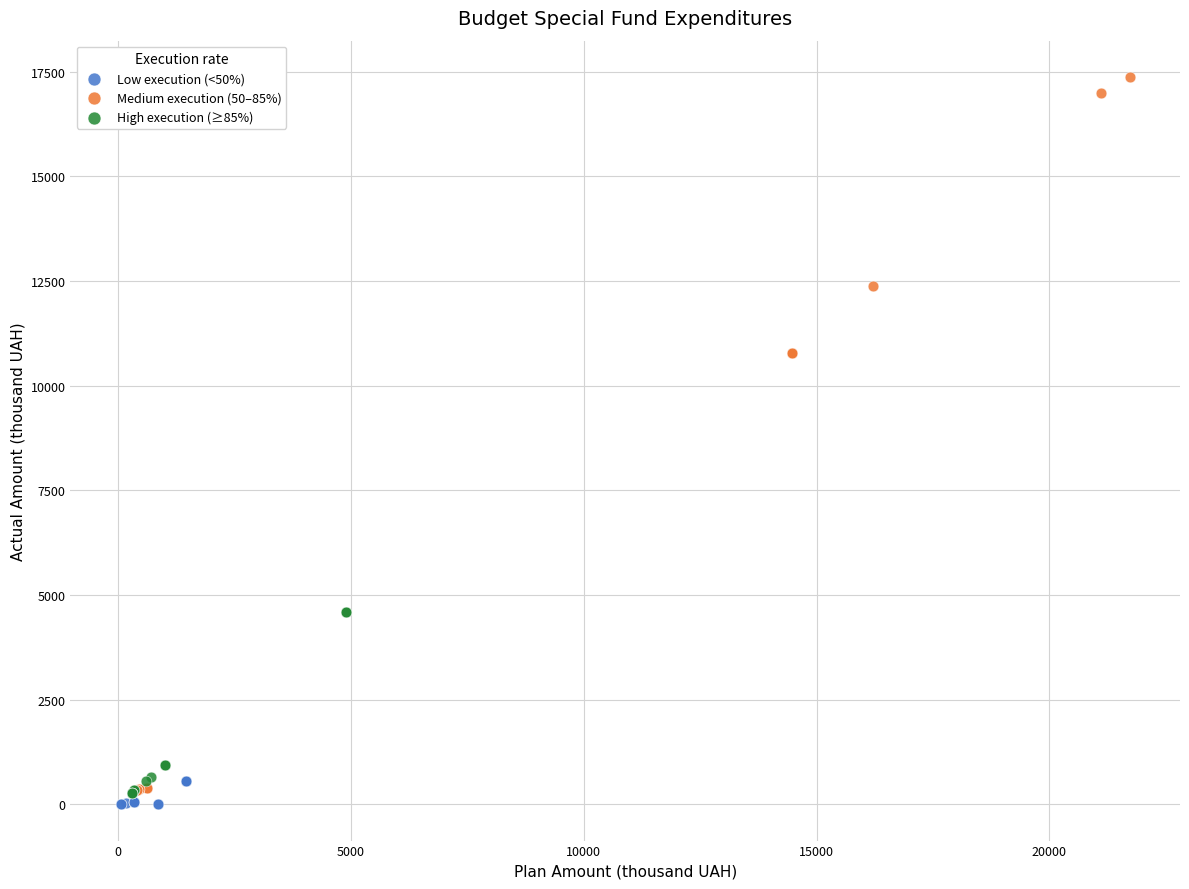

Which series has the largest Y range (max minus min)?

Medium execution (50–85%)